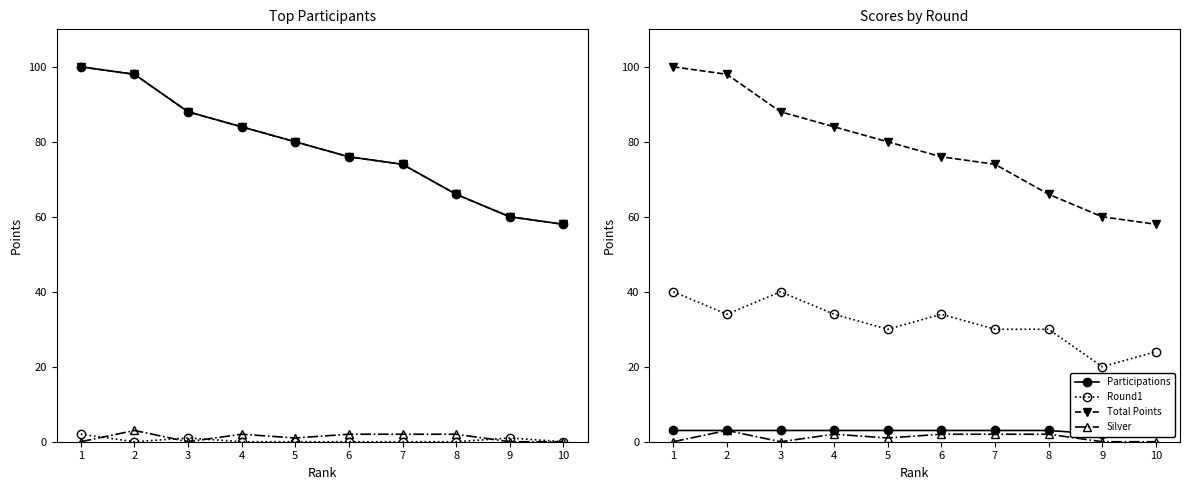

At which category does Gold reach its first local valley?

2